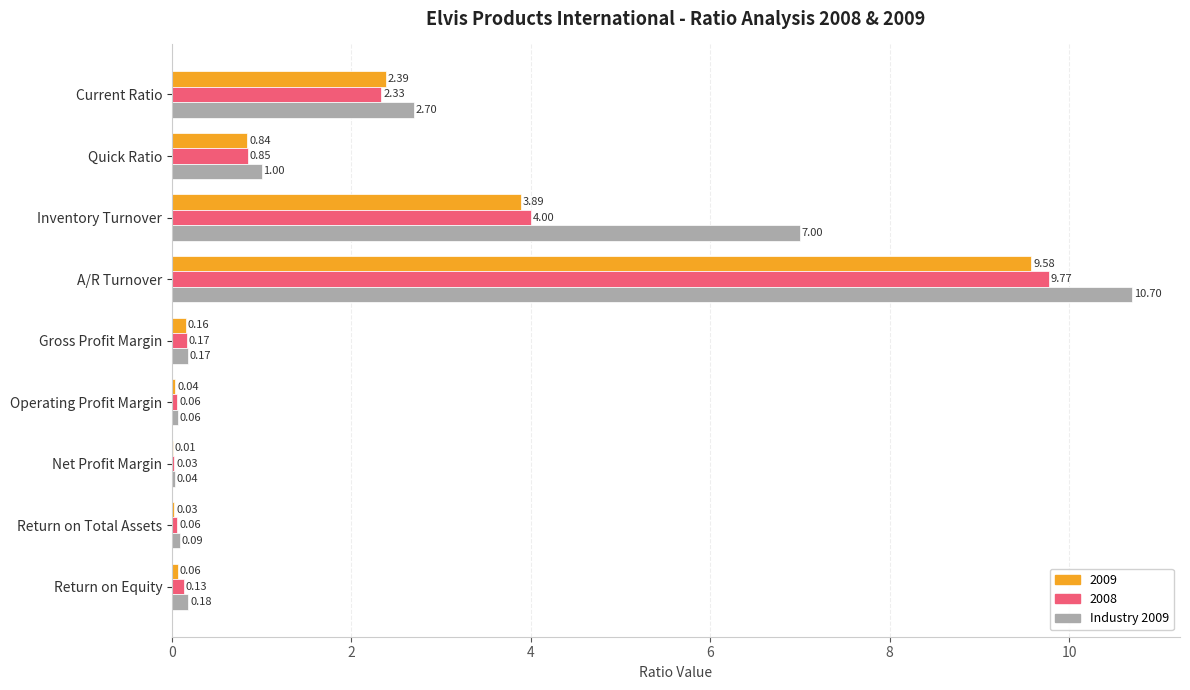

Which series has the largest total across all categories?

Industry 2009